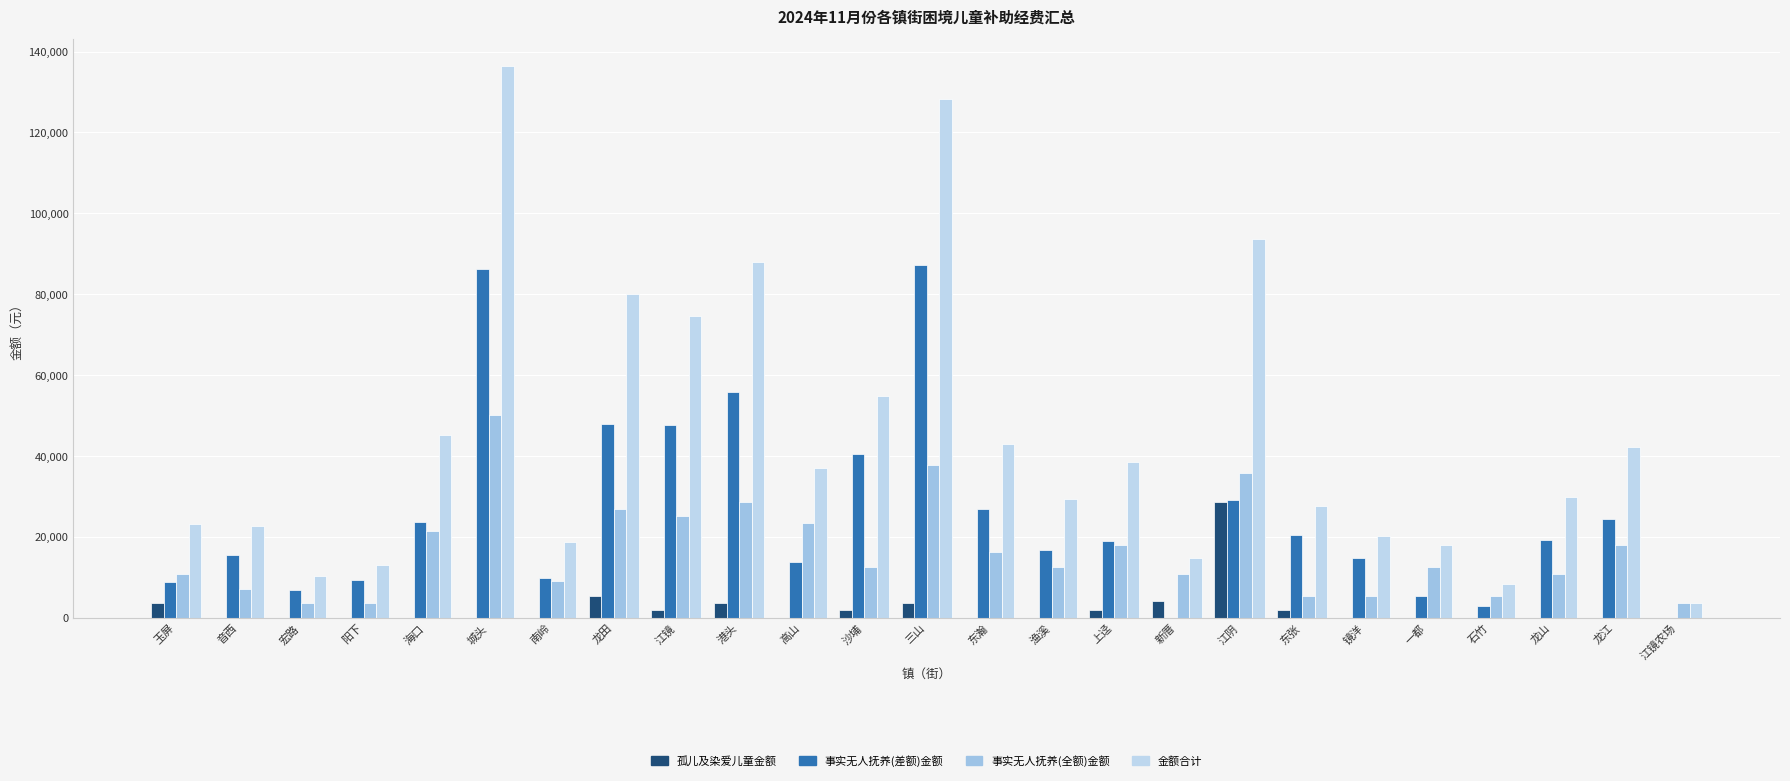

The value of 孤儿及染爱儿童_金额 at 高山 is 16475. True or false?

False